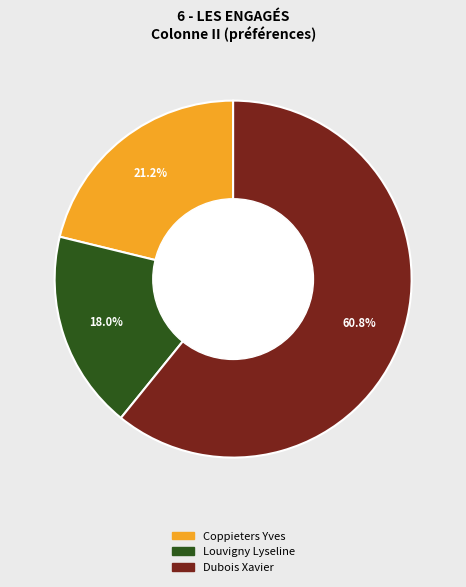

Is there any slice that represents more than half of the pie?

Yes